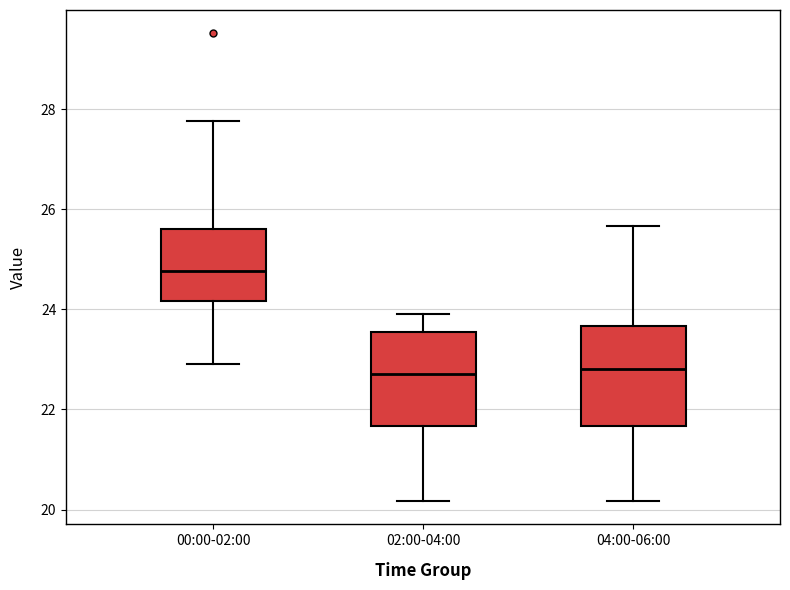

Reading left to right, read every box against the y-axis: the position of its median line, the range the box covers, and the ends of its whiskers. The values are not printed on the chart, so give them approximately, as read against the axis.

00:00-02:00: median 24.8, box 24.2 to 25.6, whiskers 23.0 to 27.8
02:00-04:00: median 22.8, box 21.6 to 23.6, whiskers 20.2 to 24.0
04:00-06:00: median 22.8, box 21.6 to 23.6, whiskers 20.2 to 25.6